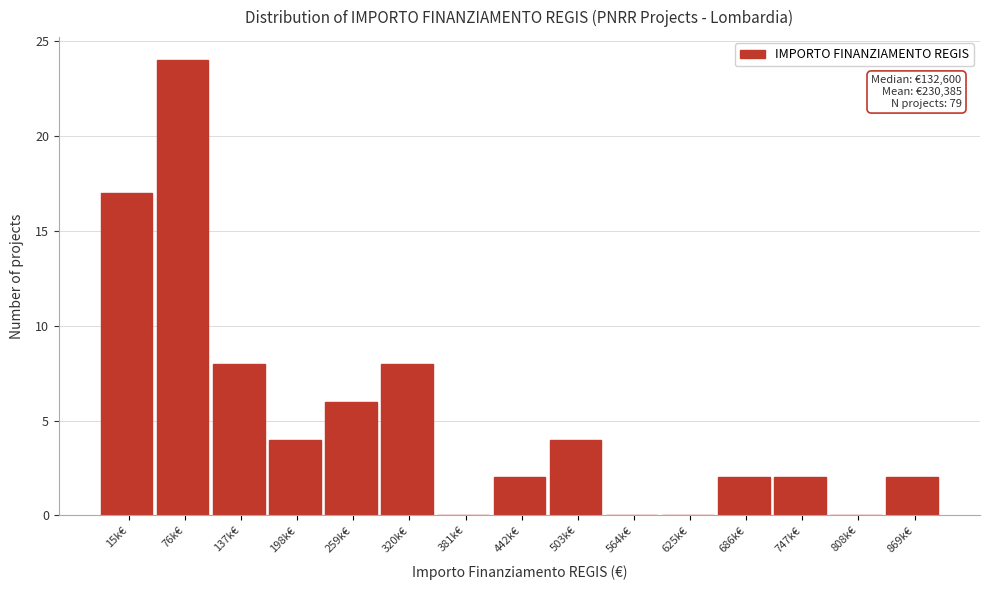

Reading left to right, transcribe all the data shown in this chart.

15k€=17	76k€=24	137k€=8	198k€=4	259k€=6	320k€=8	381k€=0	442k€=2	503k€=4	564k€=0	625k€=0	686k€=2	747k€=2	808k€=0	869k€=2